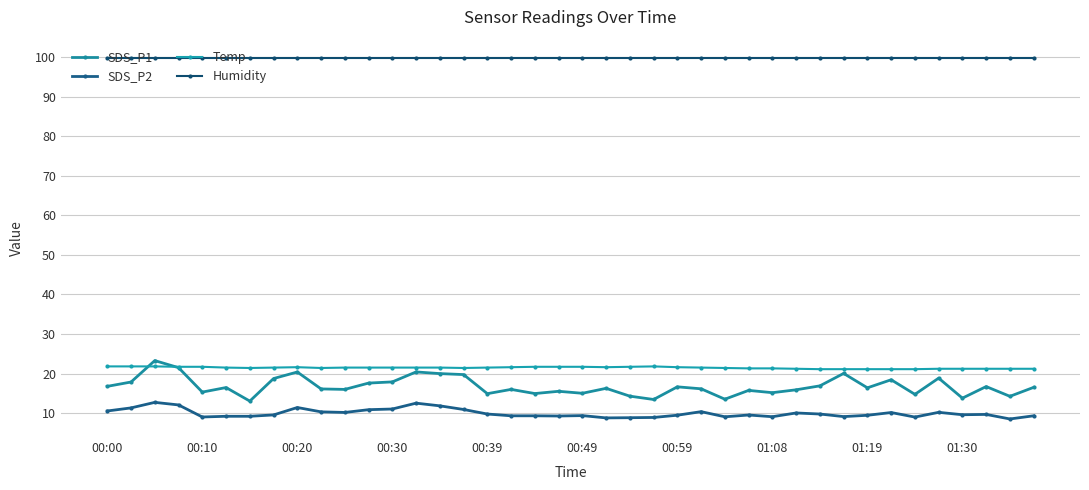

Rank the series by their maximum value, from lowest to highest.

SDS_P2, Temp, SDS_P1, Humidity